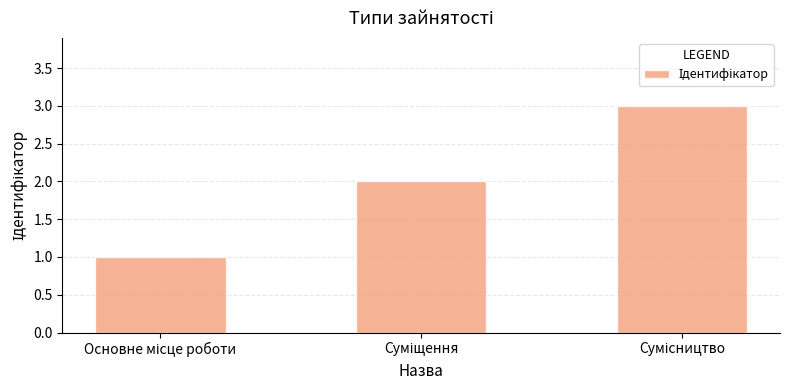

What is the value of the 1st bar from the left?

1